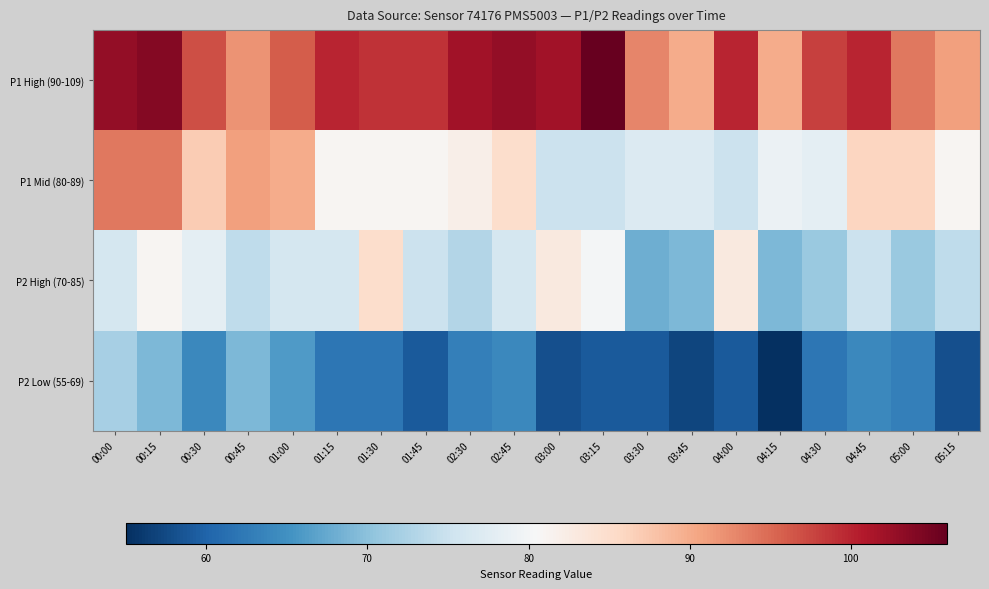

At how many categories does at least one series exceed 94?

14